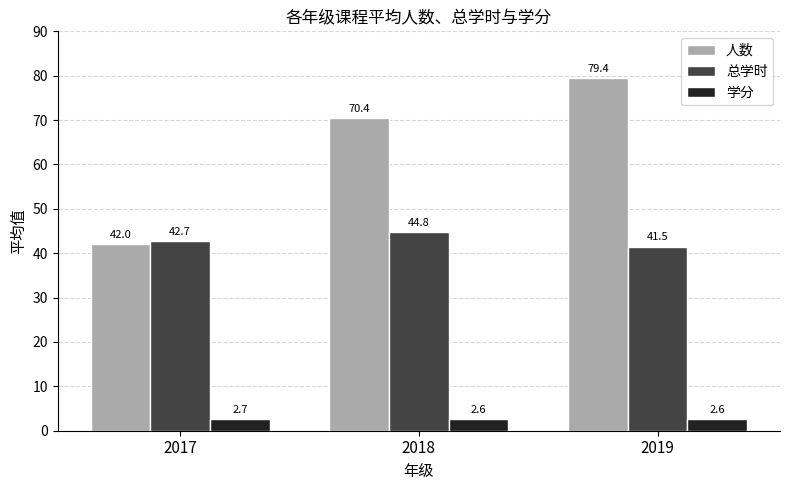

What is the average value of the 学分 series?

2.6